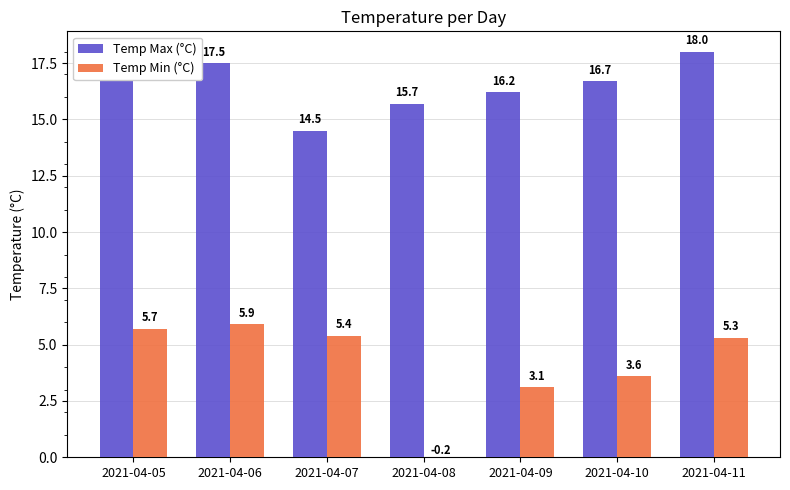

At which category does the chart reach its peak across all series?

2021-04-11